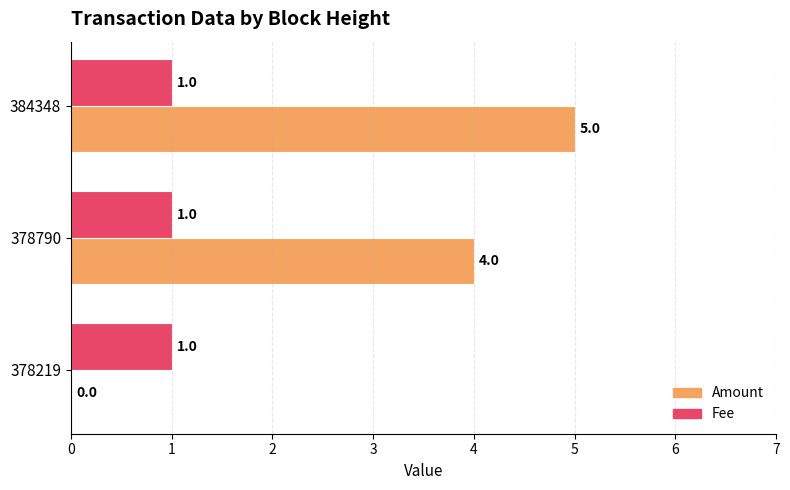

Between 378790 and 384348, which series saw the biggest shift?

Amount